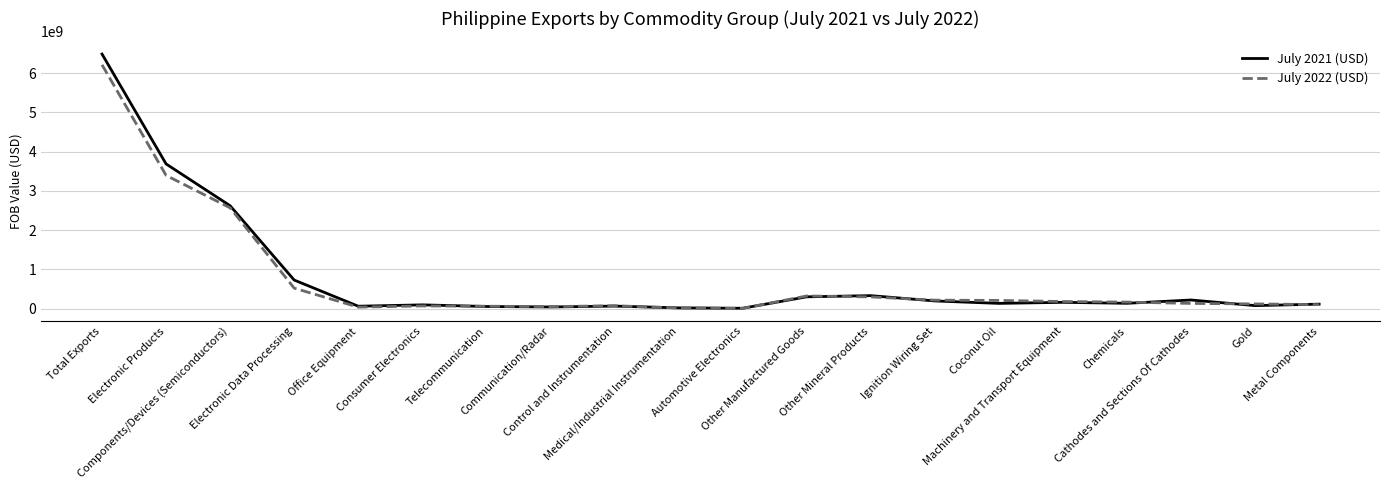

Which category has the lowest value in the July 2022 (USD) series?

Automotive Electronics